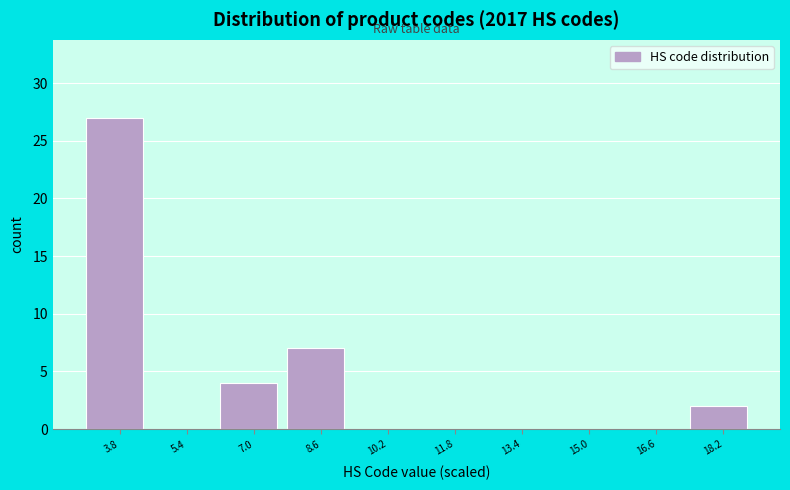

How tall is the bar that spans 6.2 to 7.8 on the x-axis? Neither the bar edges nor the heights are printed on the chart, so give them approximately, as read against the axes.

4